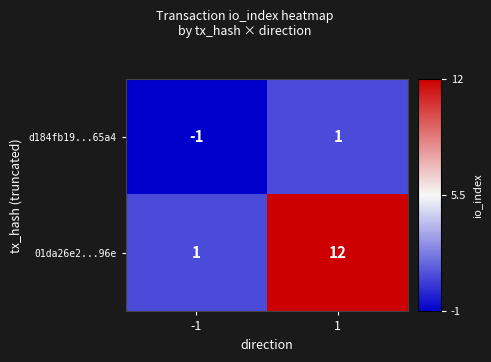

At how many categories does at least one series exceed 2?

1